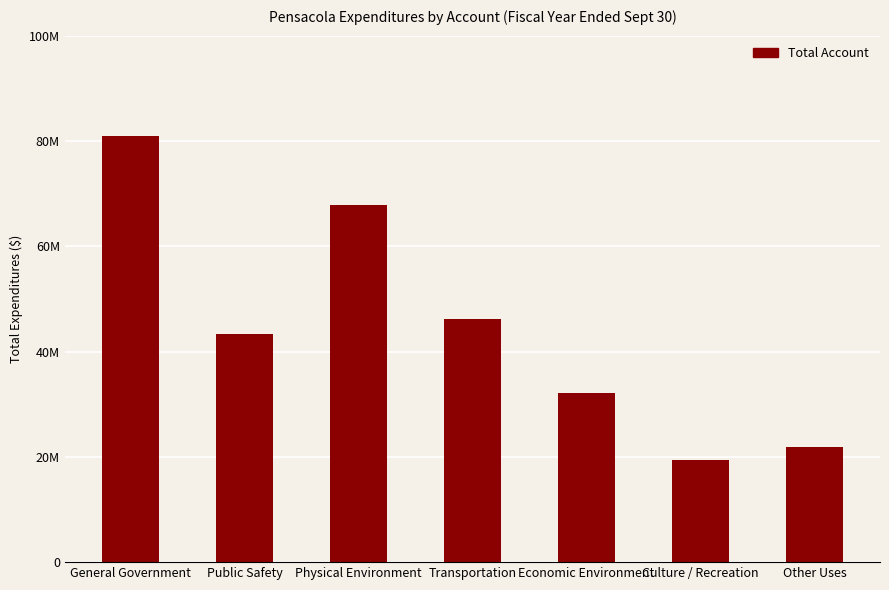

What is the label of the 6th bar from the left?

Culture / Recreation